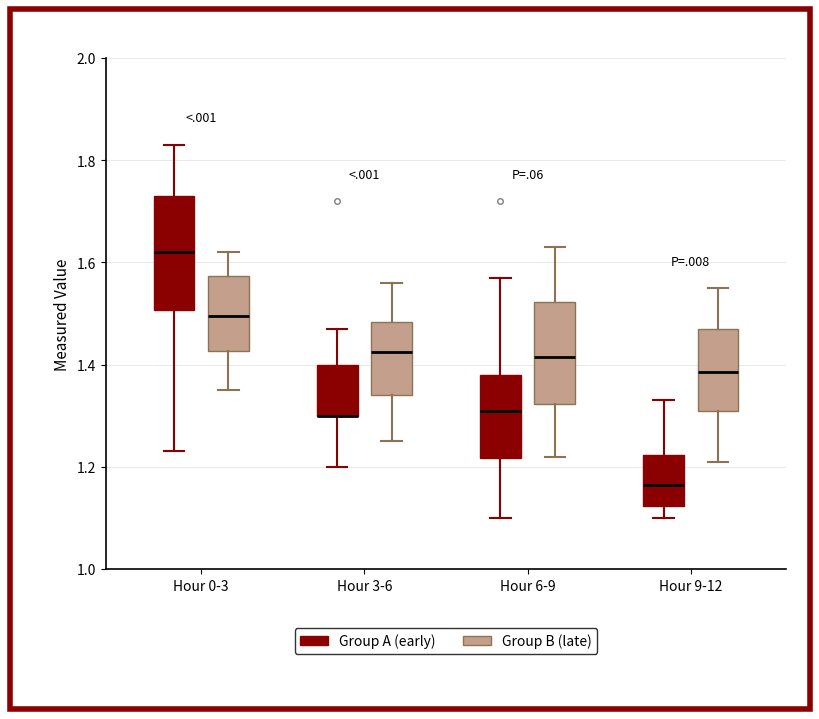

Reading left to right, read every box against the y-axis: the position of its median line, the range the box covers, and the ends of its whiskers. The values are not printed on the chart, so give them approximately, as read against the axis.

Hour 0-3 (Group A (early)): median 1.62, box 1.50 to 1.74, whiskers 1.24 to 1.84
Hour 0-3 (Group B (late)): median 1.50, box 1.42 to 1.58, whiskers 1.36 to 1.62
Hour 3-6 (Group A (early)): median 1.30 (drawn on the box's lower edge), box 1.30 to 1.40, whiskers 1.20 to 1.48
Hour 3-6 (Group B (late)): median 1.42, box 1.34 to 1.48, whiskers 1.26 to 1.56
Hour 6-9 (Group A (early)): median 1.32, box 1.22 to 1.38, whiskers 1.10 to 1.58
Hour 6-9 (Group B (late)): median 1.42, box 1.32 to 1.52, whiskers 1.22 to 1.64
Hour 9-12 (Group A (early)): median 1.16, box 1.12 to 1.22, whiskers 1.10 to 1.34
Hour 9-12 (Group B (late)): median 1.38, box 1.32 to 1.48, whiskers 1.22 to 1.56